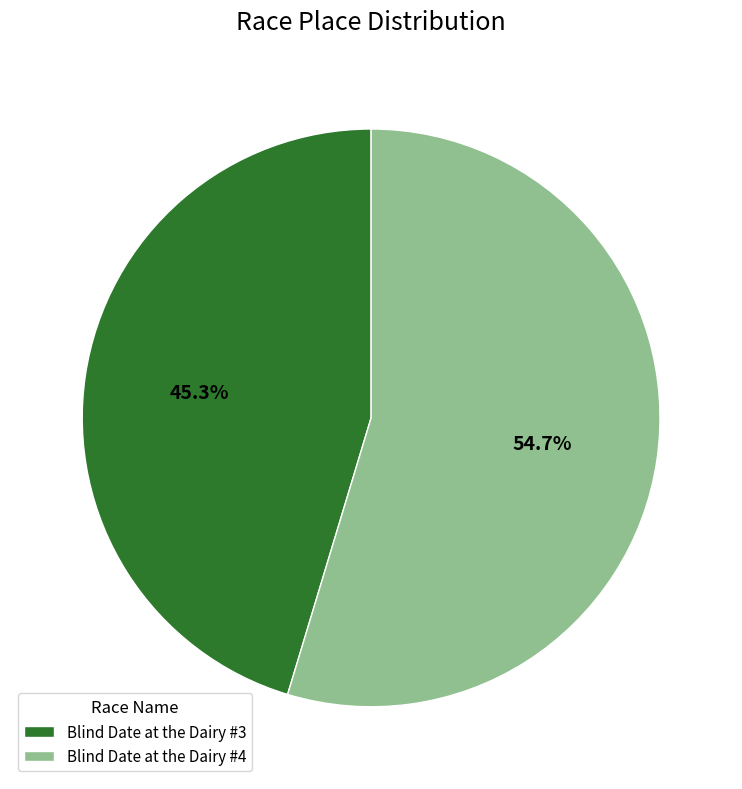

To the nearest percent, what is the difference between the largest and smallest slice percentages?

9%